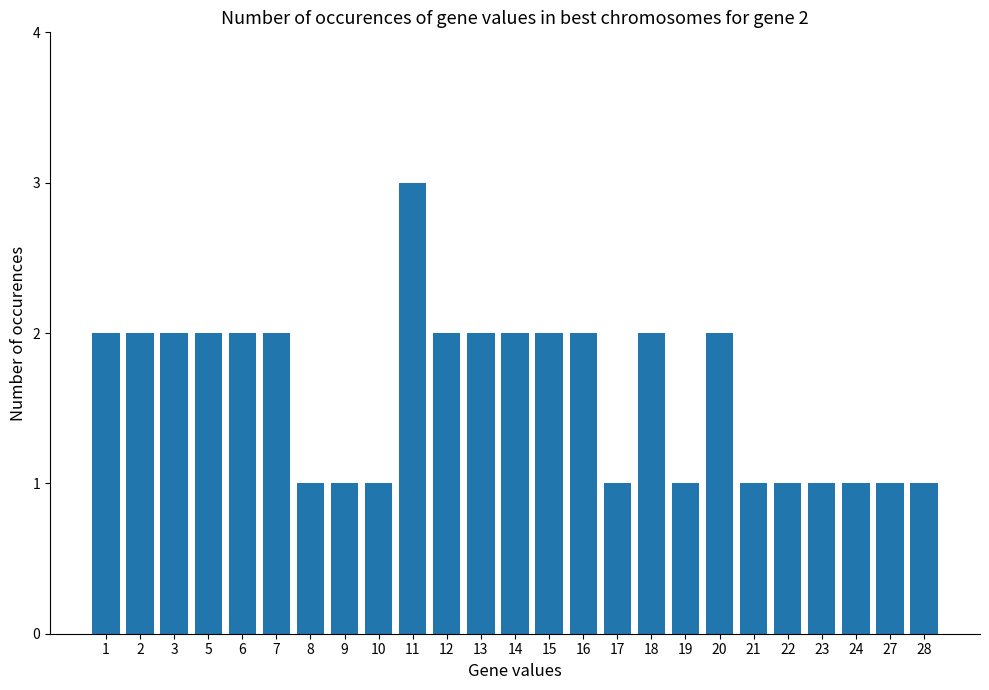

What is the value of the 14th bar from the left?

2